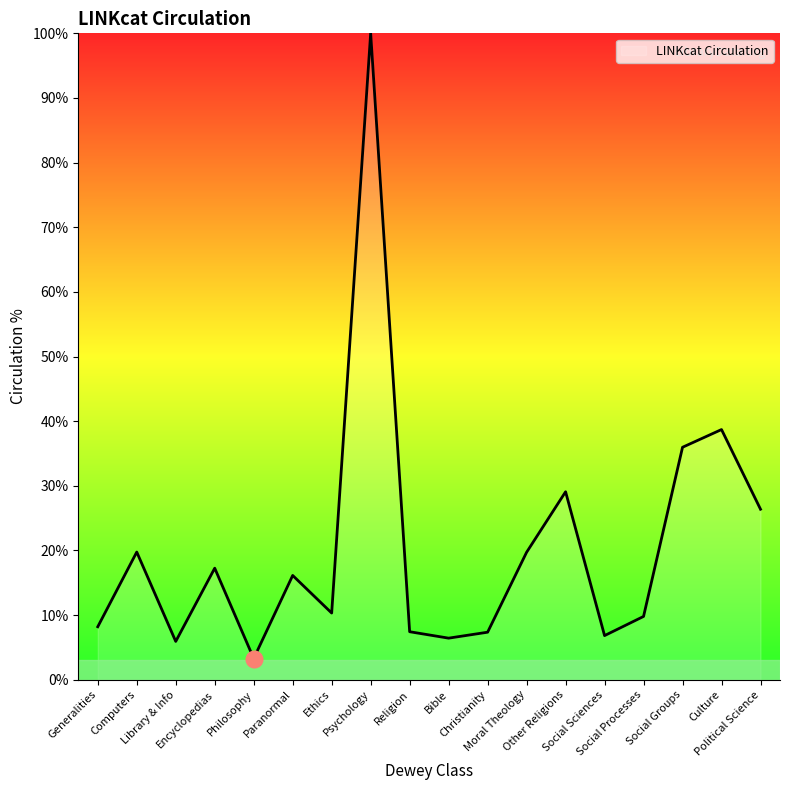

What is the sum of the values at Christianity and Computers?

27.1